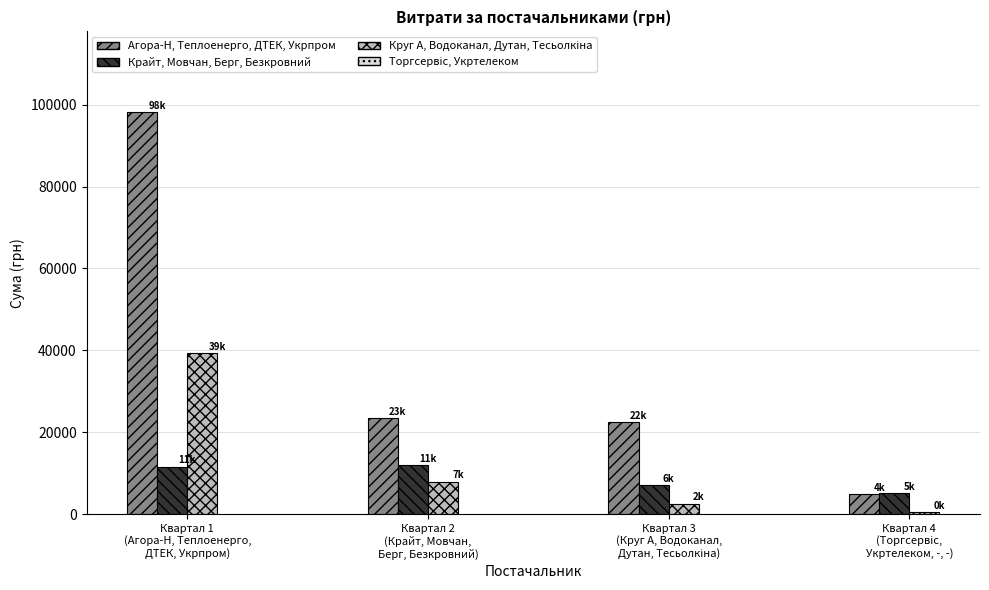

At which category is the sum across all series the highest?

Квартал 1
(Агора-Н, Теплоенерго,
ДТЕК, Укрпром)